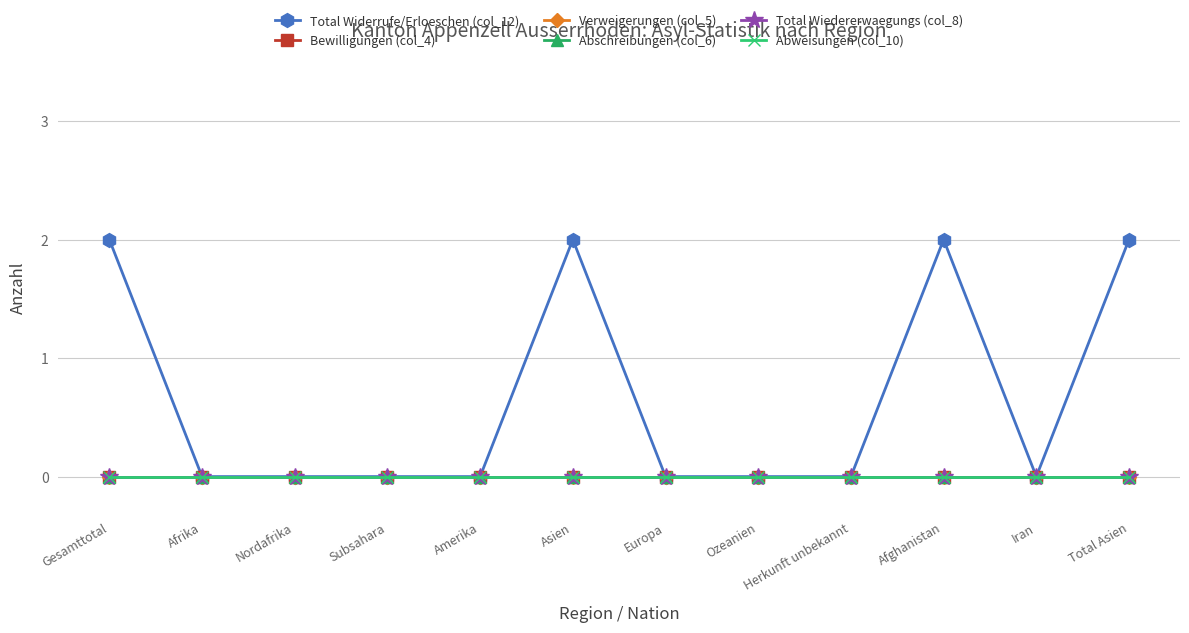

What is the sum of all Total Widerrufe/Erloeschen (col_12) values?

8